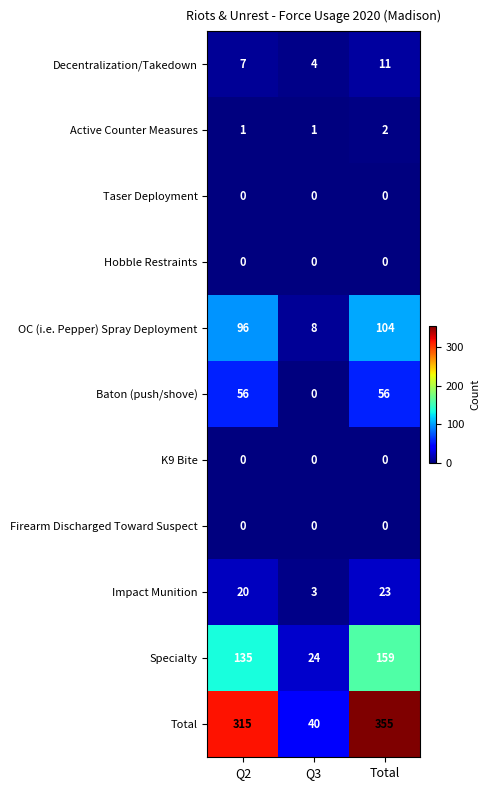

True or false: Active Counter Measures has a value of 0 at Q2.

False